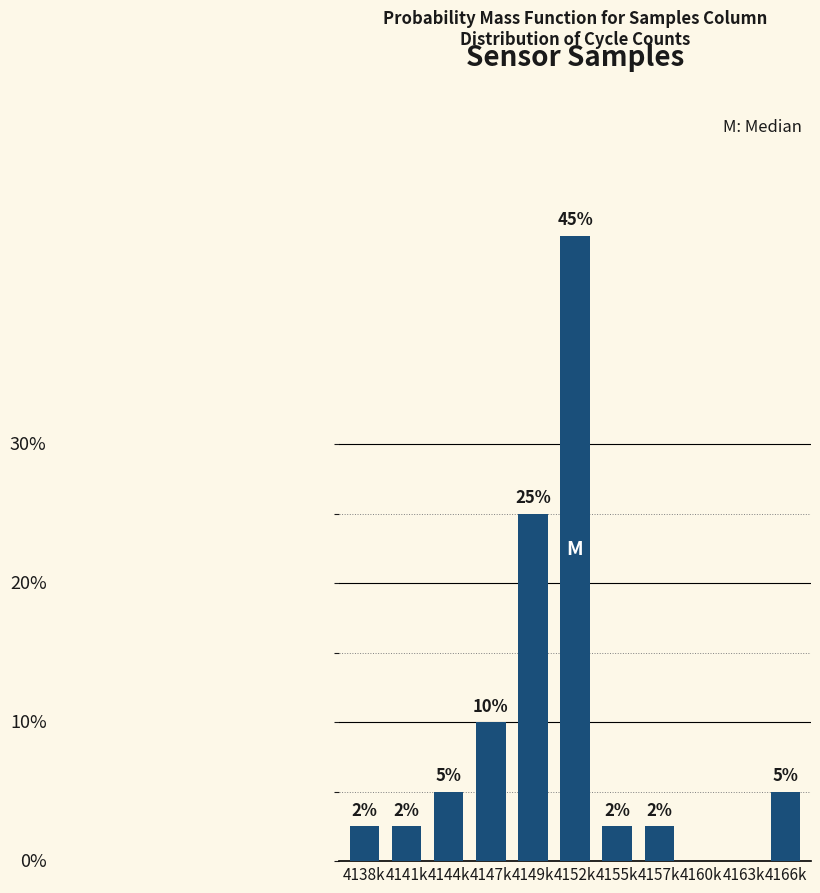

Where is the data nearest to the value 22?

4149k